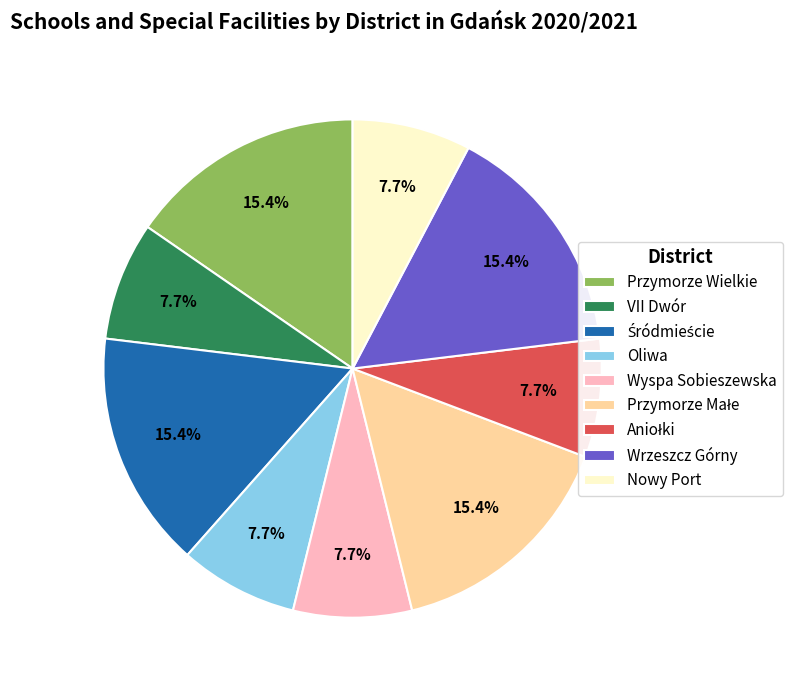

To the nearest percent, what portion does Oliwa represent?

8%